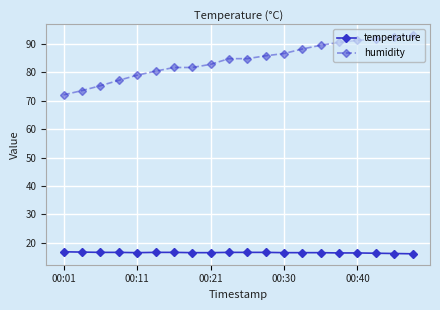

True or false: humidity and temperature intersect in this chart.

False